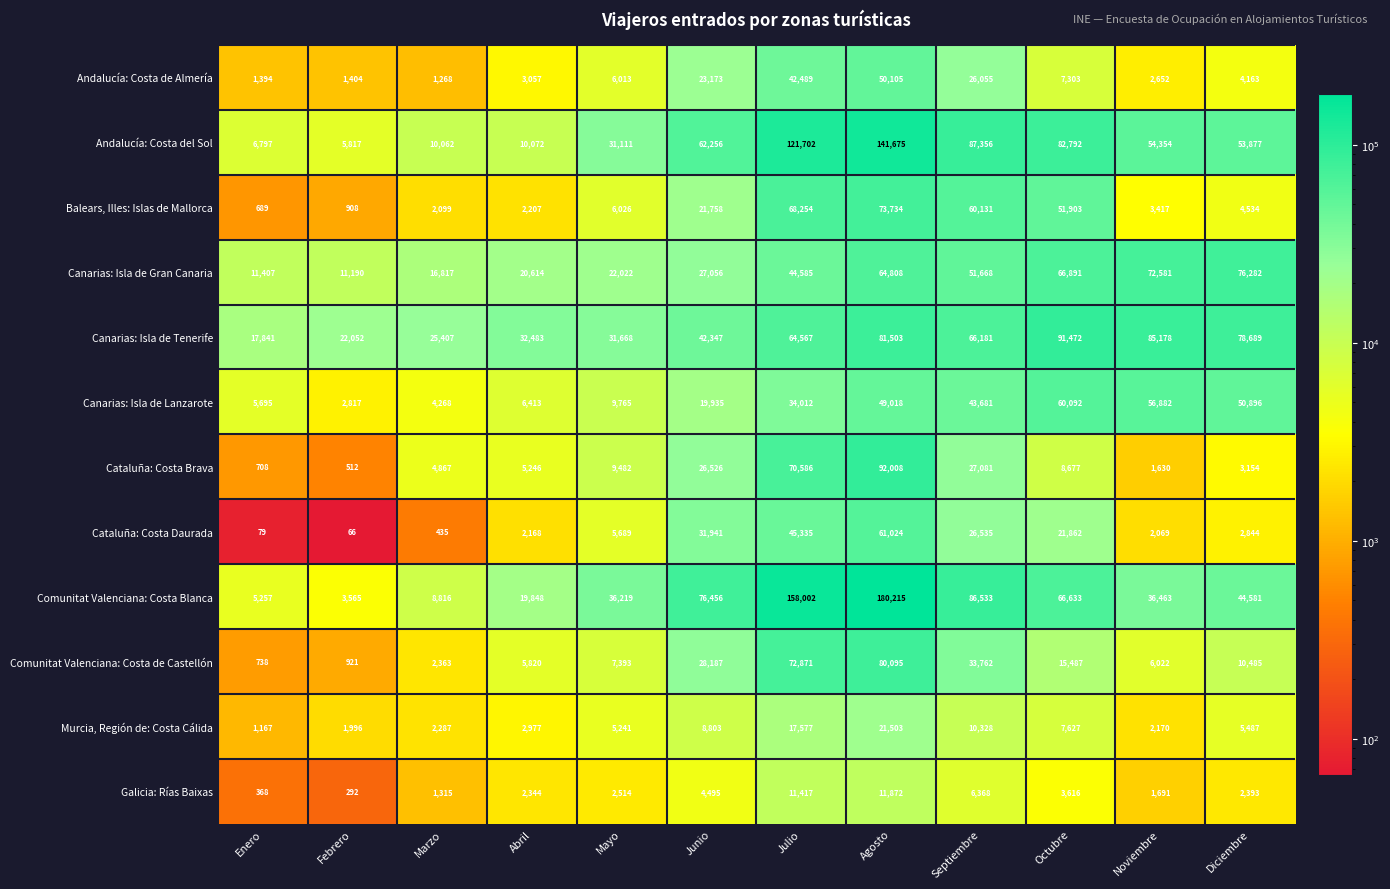

What is the spread (max minus min) of values at Mayo?

33705